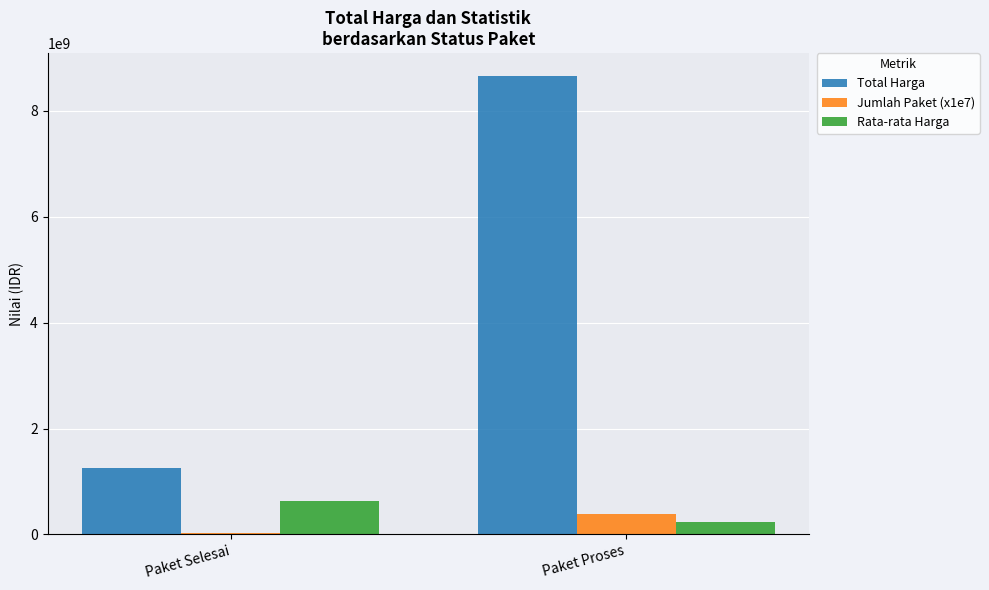

Reading left to right, what are all the values shown in this chart?

Total Harga: Paket Selesai=1258270500.0	Paket Proses=8657527057.0
Jumlah Paket (x1e7): Paket Selesai=20000000.0	Paket Proses=380000000.0
Rata-rata Harga: Paket Selesai=629135250.0	Paket Proses=227829659.4